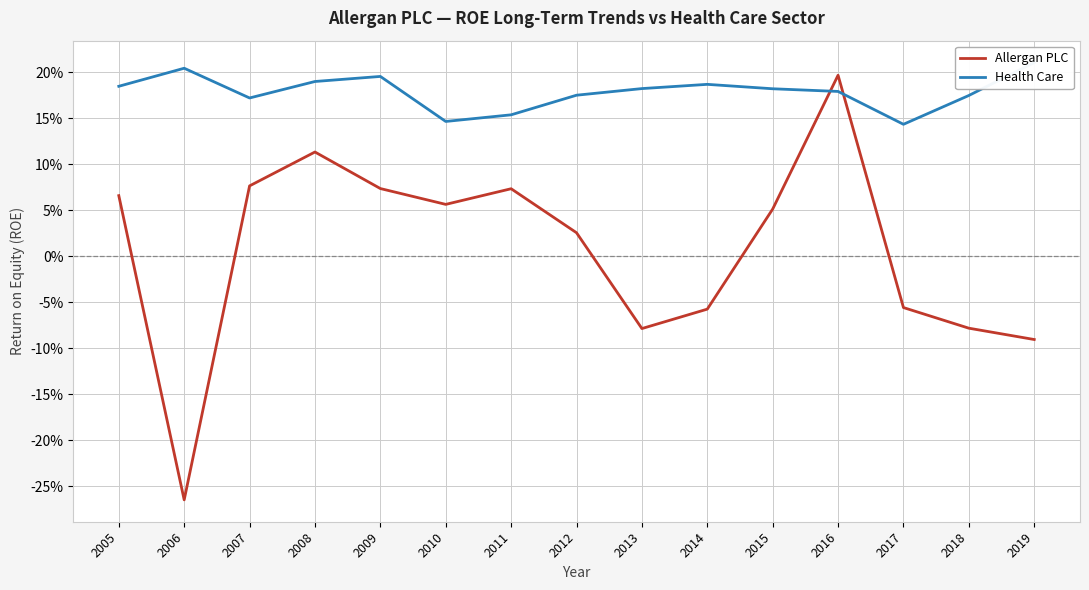

How many distinct data groups are displayed?

2